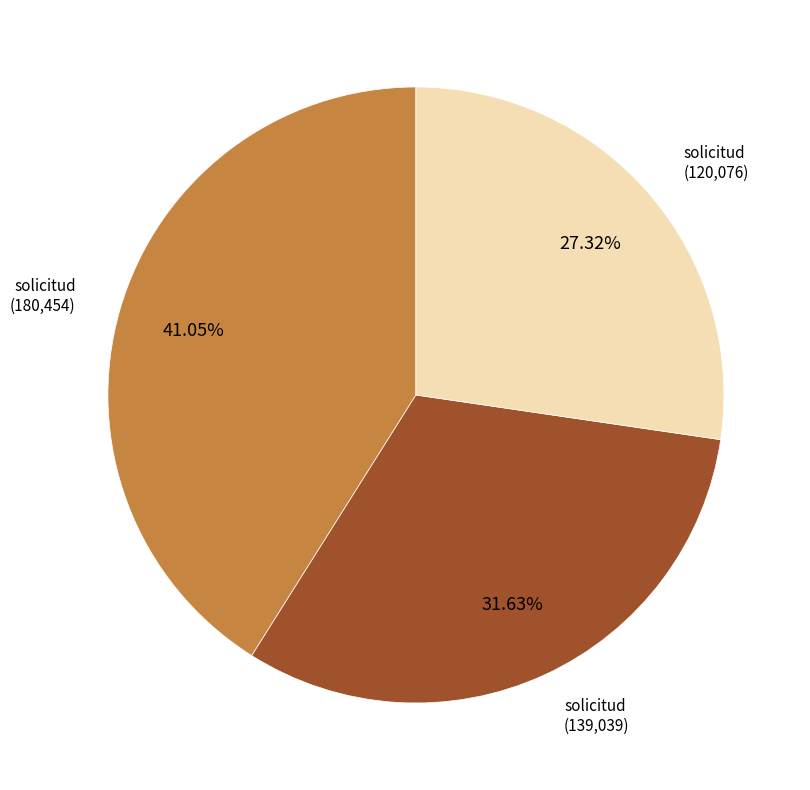

Is there any slice that represents more than half of the pie?

No